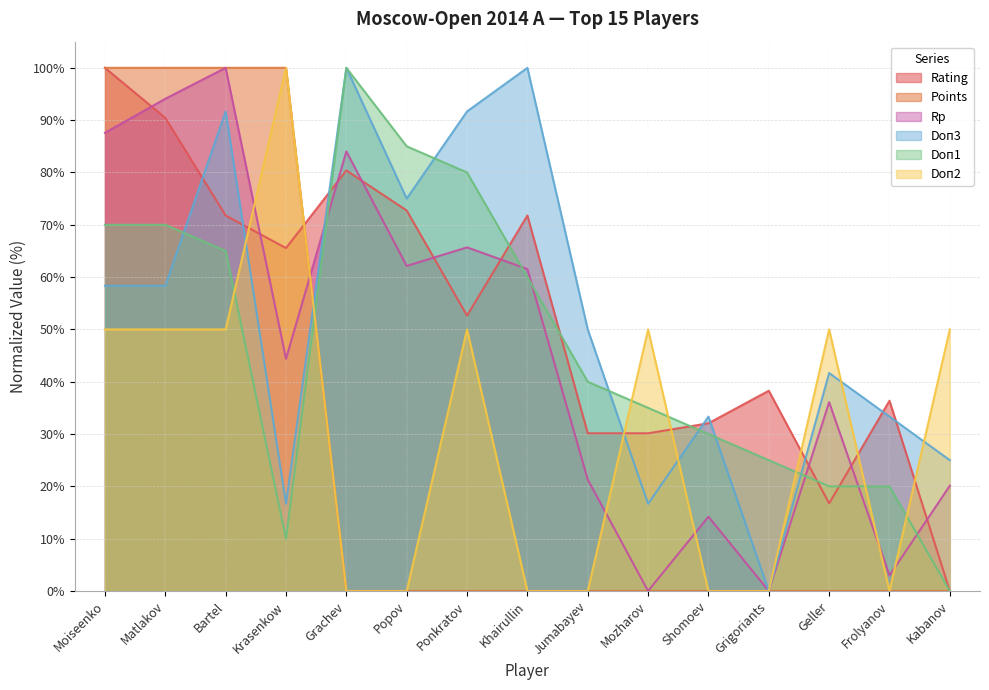

Between Moiseenko and Krasenkow, which is larger?

Moiseenko